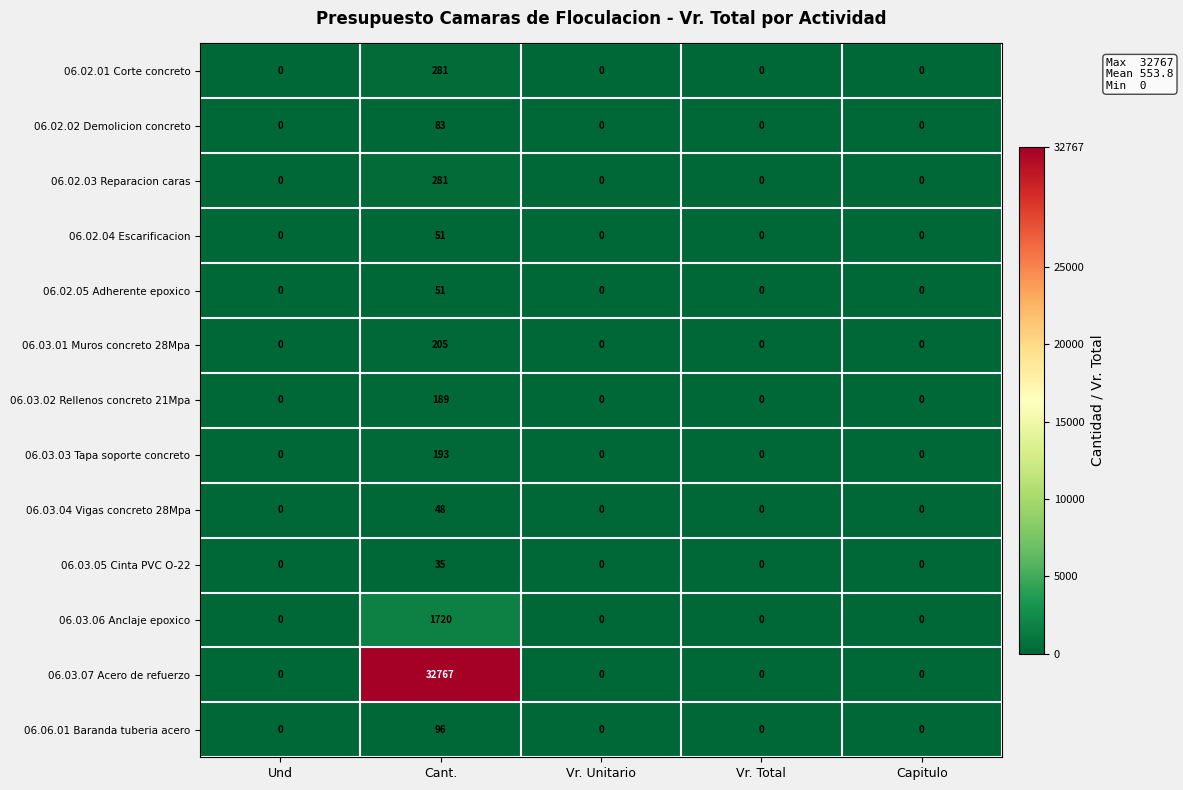

True or false: 06.03.06 Anclaje epoxico has a value of 1076 at Capitulo.

False